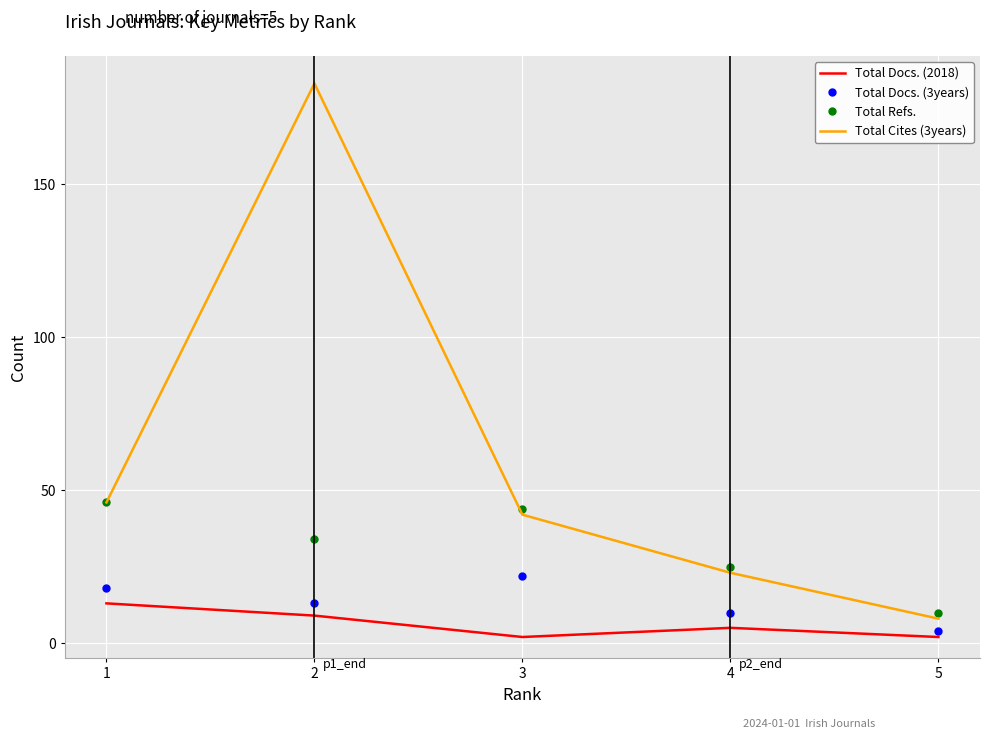

At which label does Total Cites (3years) reach its minimum?

5